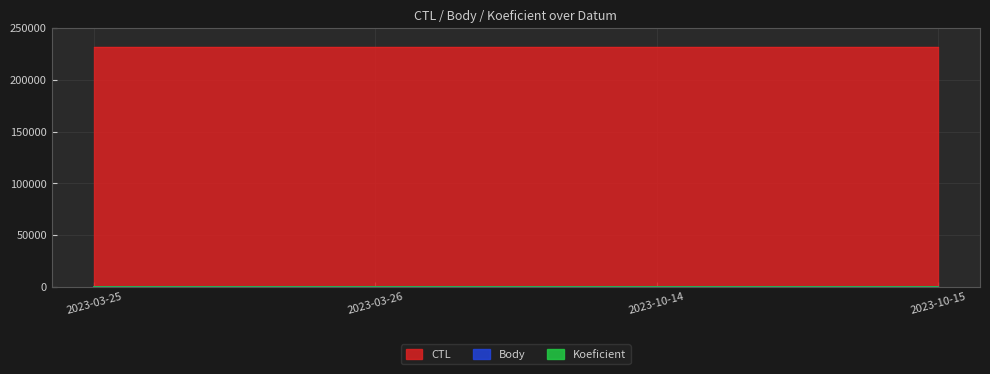

True or false: Body and CTL intersect in this chart.

False